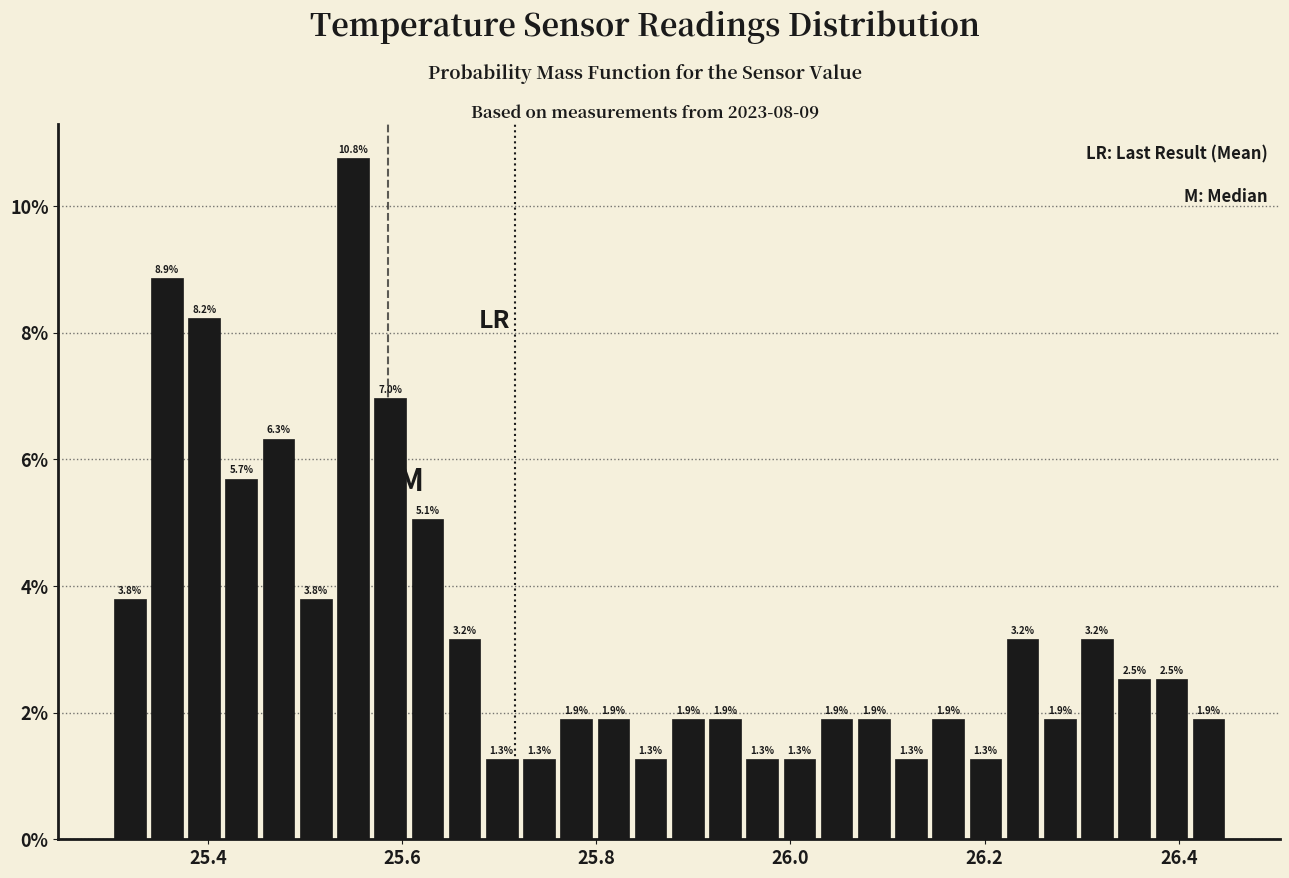

Read against the x-axis, roughly where is the centre of the tallest bar?

25.54